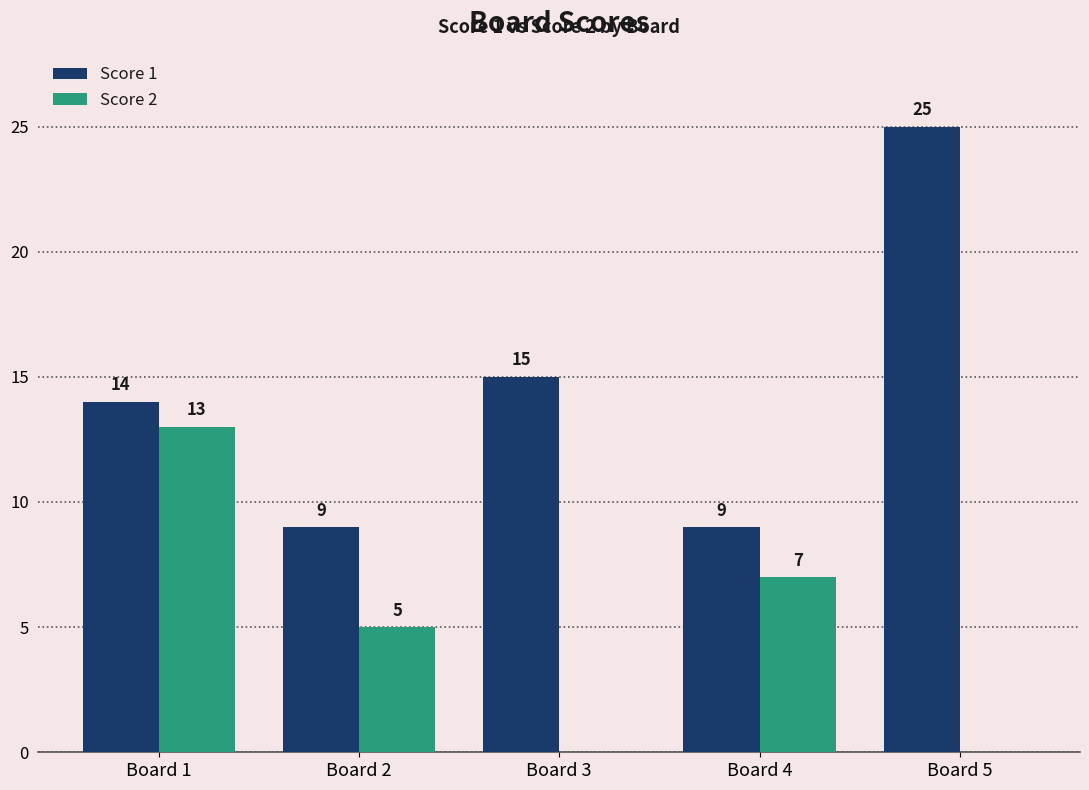

Count the number of categories in the chart.

5